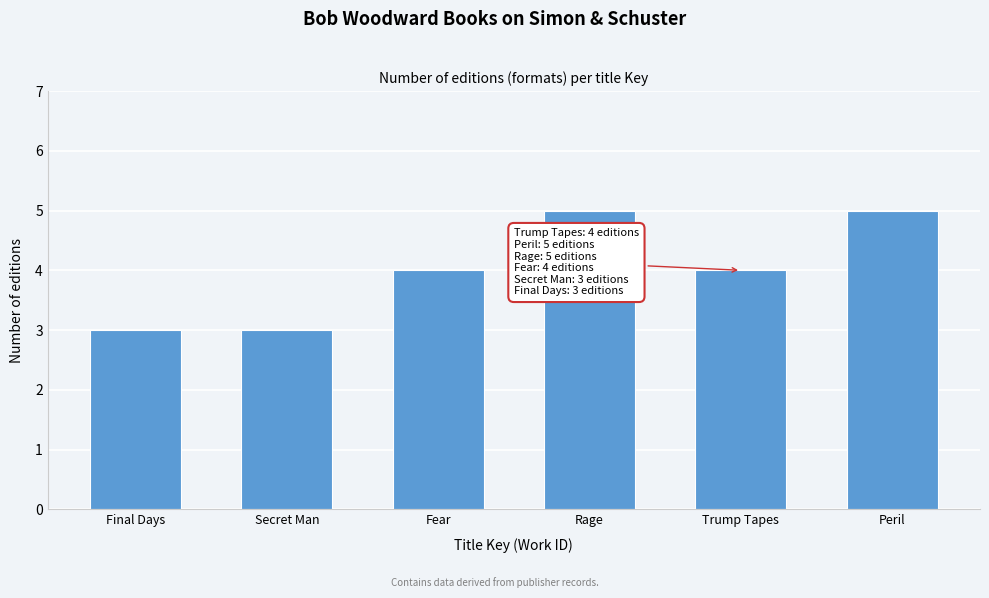

Reading left to right, extract all data points from this chart.

3	3	4	5	4	5